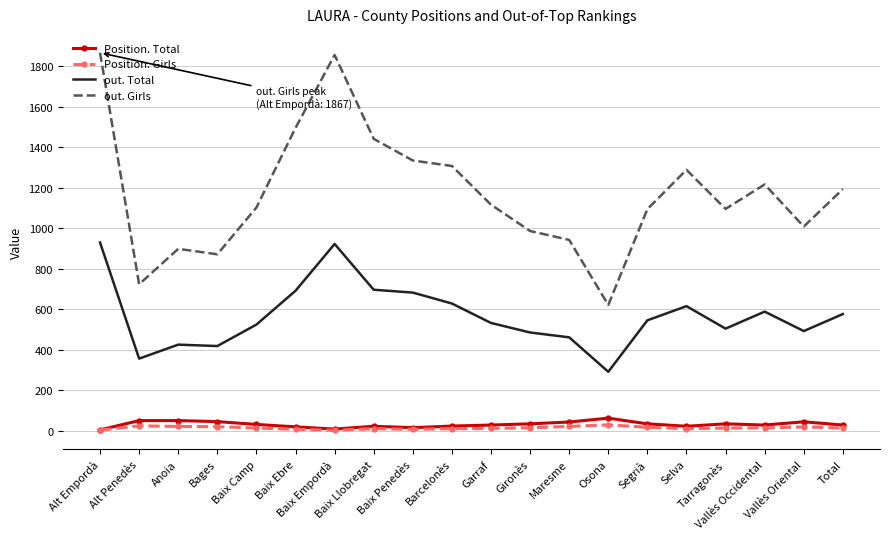

How many categories are shown in the chart?

20